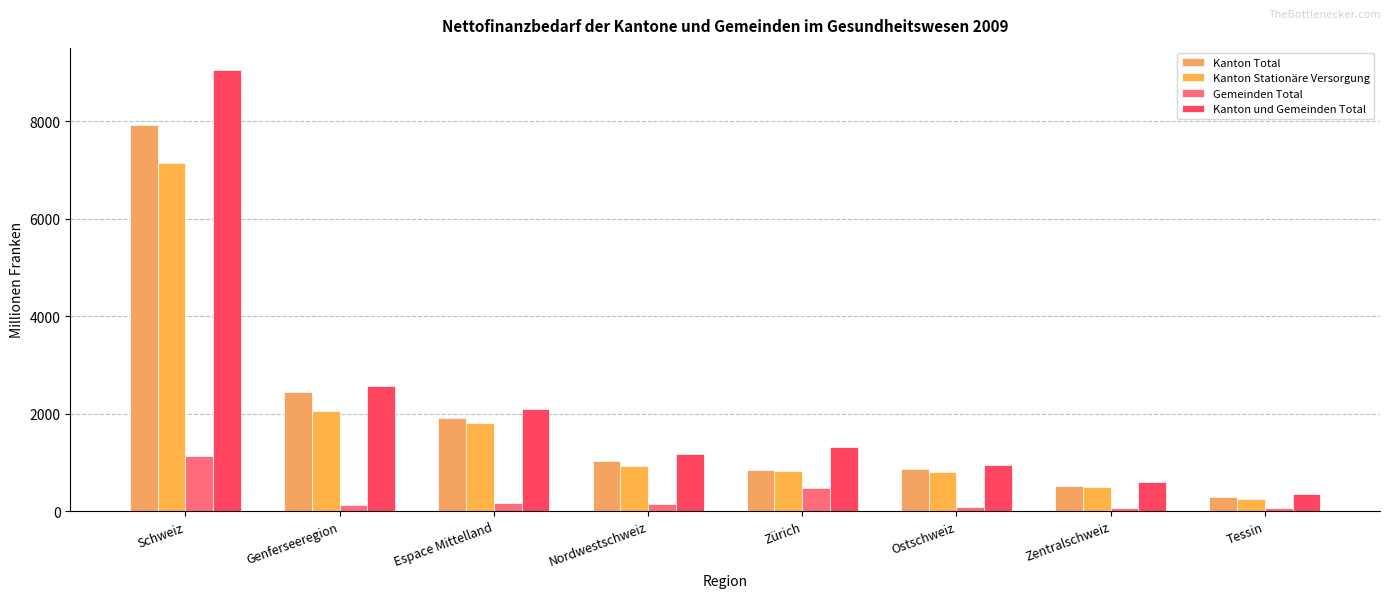

Which series has the largest total across all categories?

Kanton und Gemeinden Total